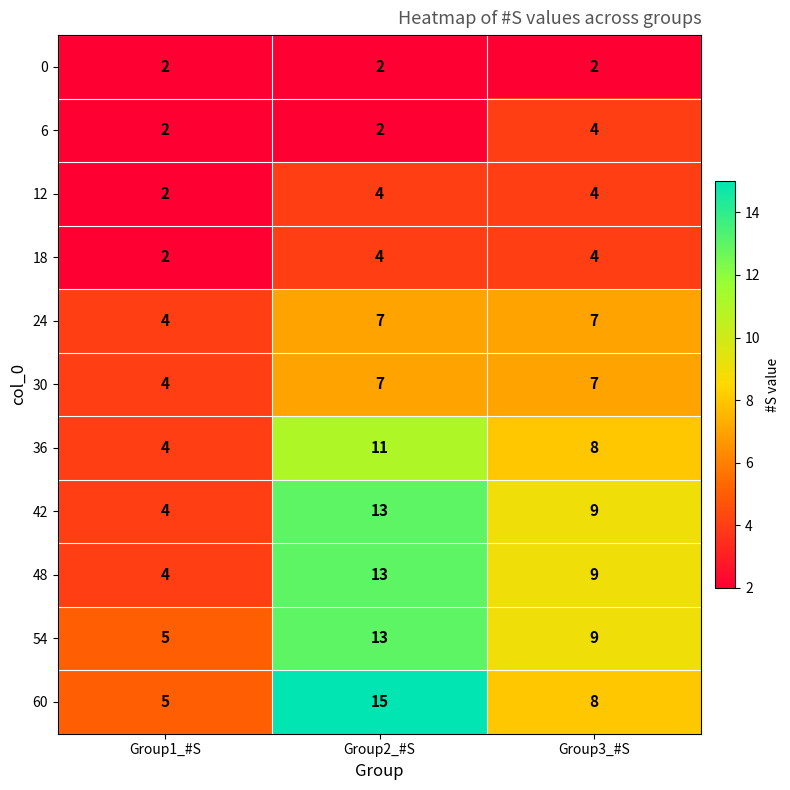

What is the average value of the 60 series?

9